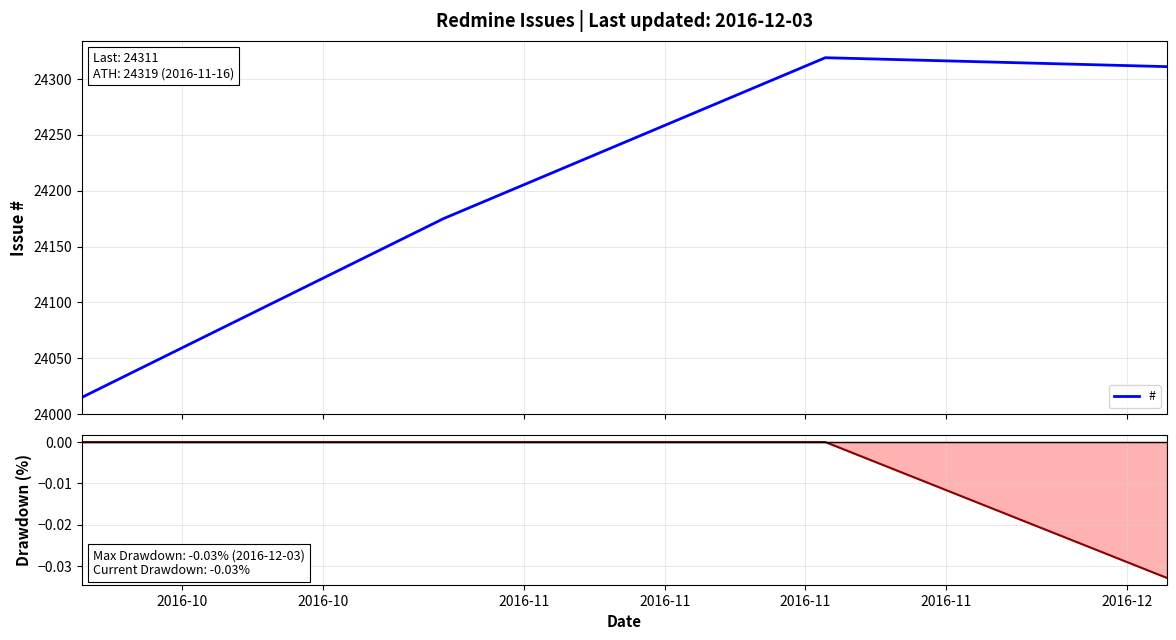

True or false: Drawdown and # cross at least once.

False